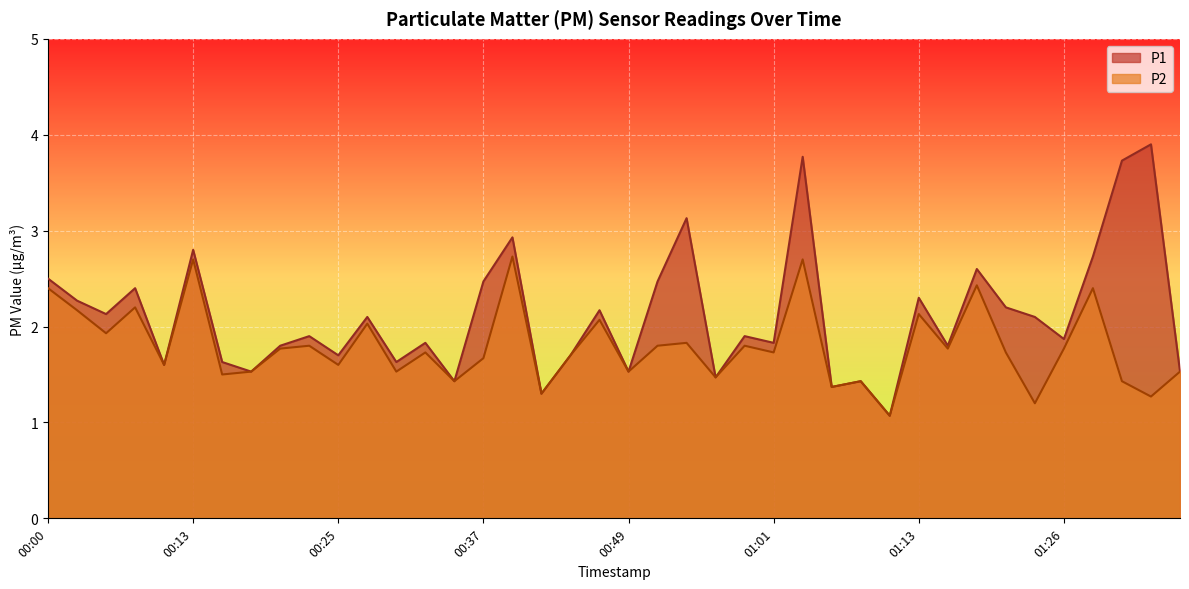

Where is the first local maximum for P2?

00:08